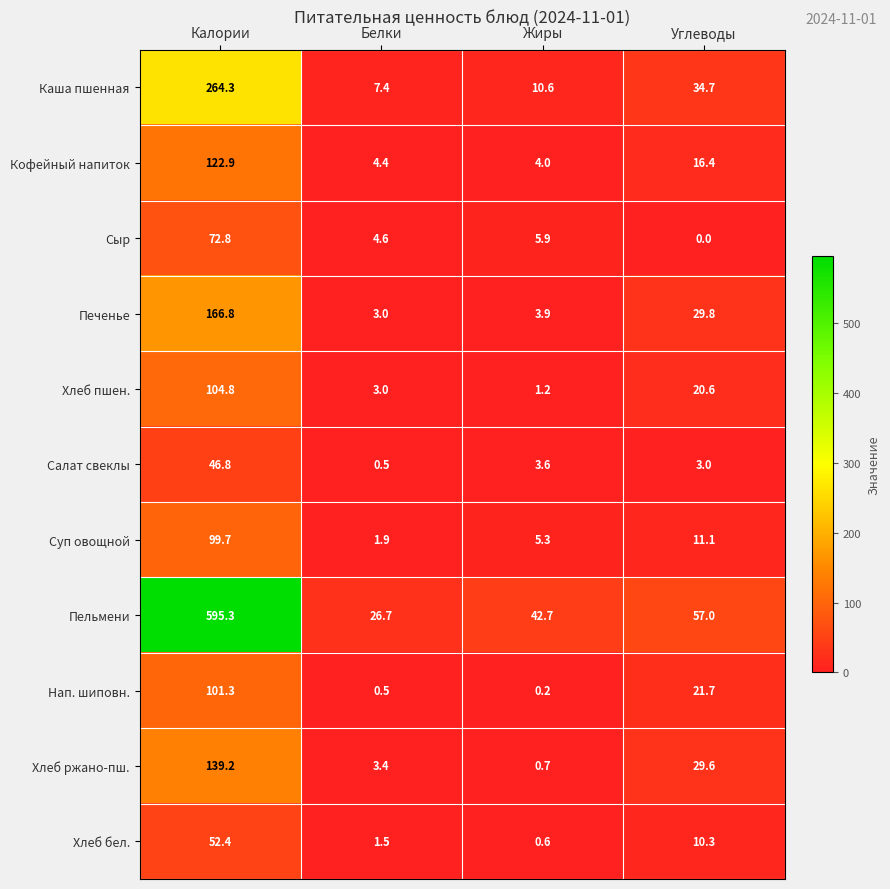

At which label does Хлеб ржано-пш. first exceed 29?

Калории